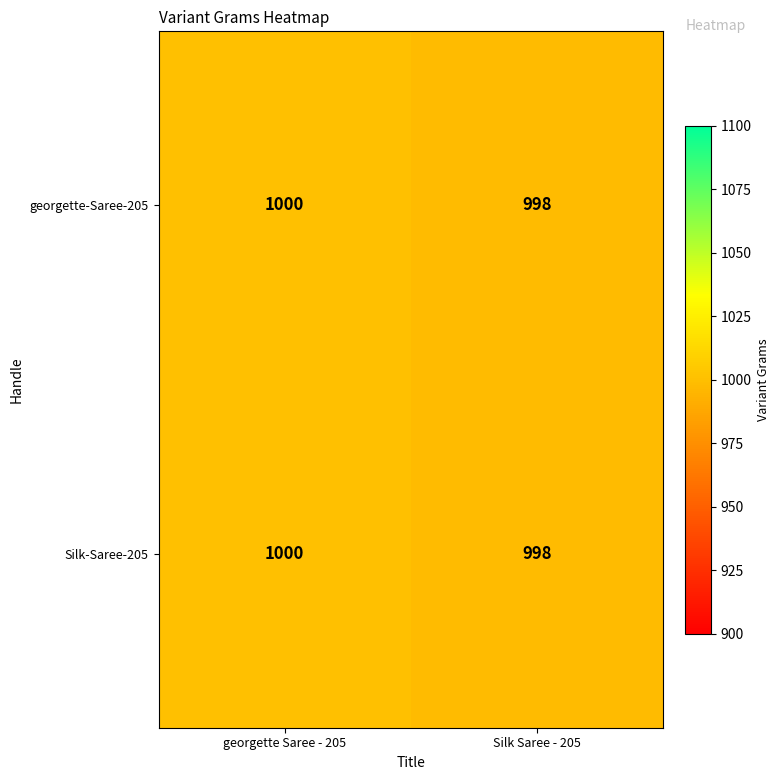

What is the highest value of the Silk-Saree-205 series?

1000